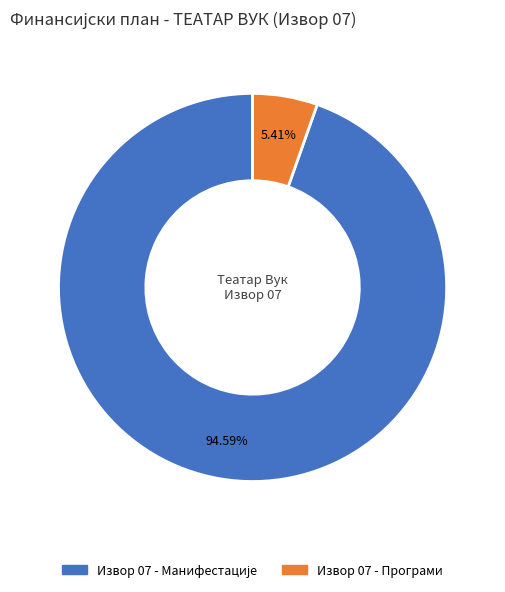

Is there a majority slice in this chart?

Yes